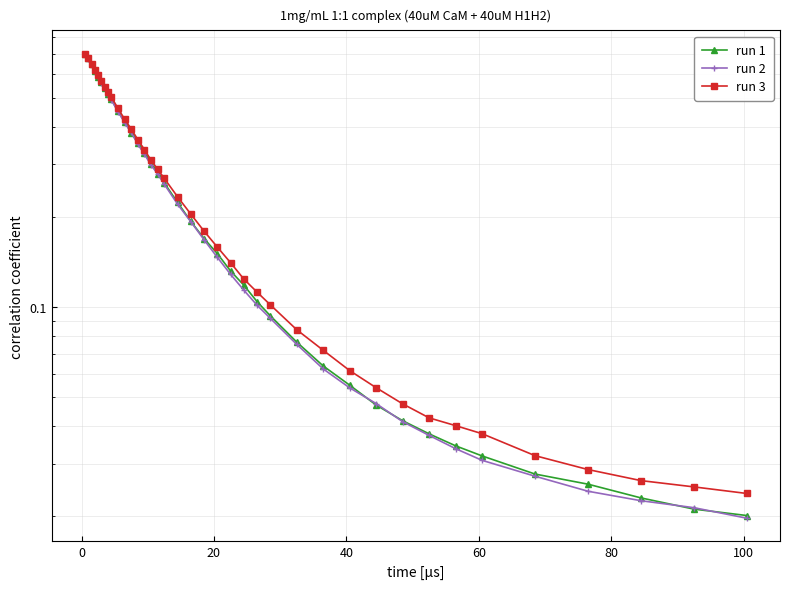

Is it true that run 2 equals 0.1 at 18?

False